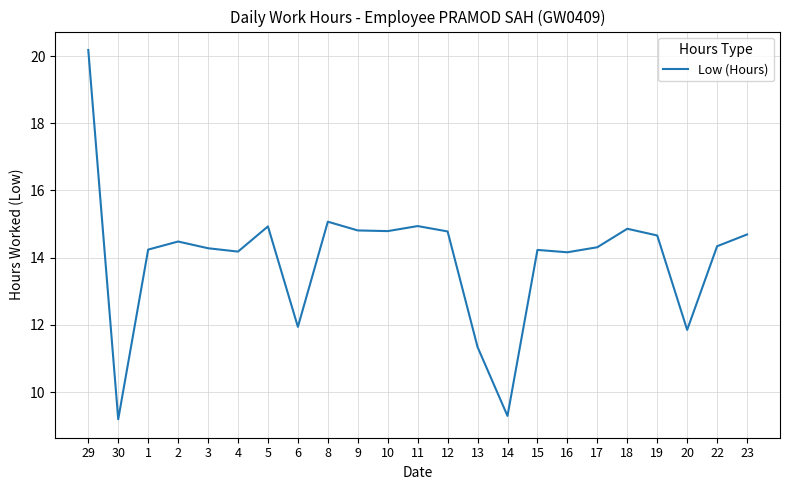

What position from the left is 8?

9